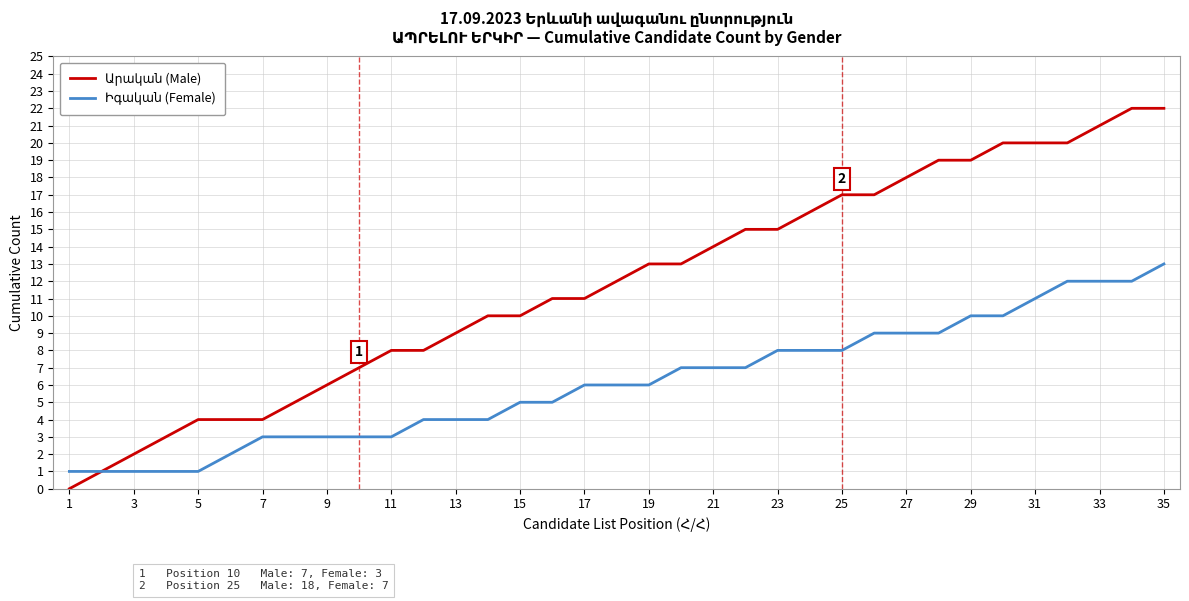

How many lines are shown in the chart?

2